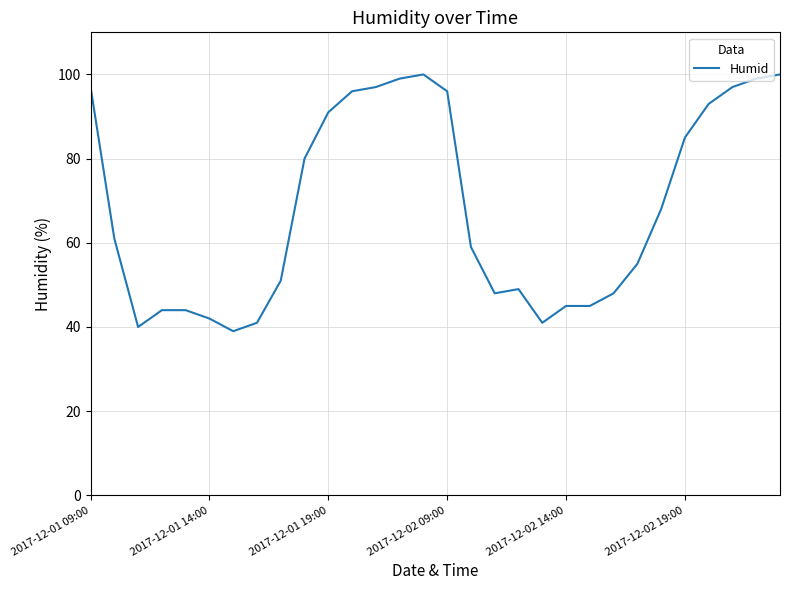

What is the difference between the maximum and minimum values?

61